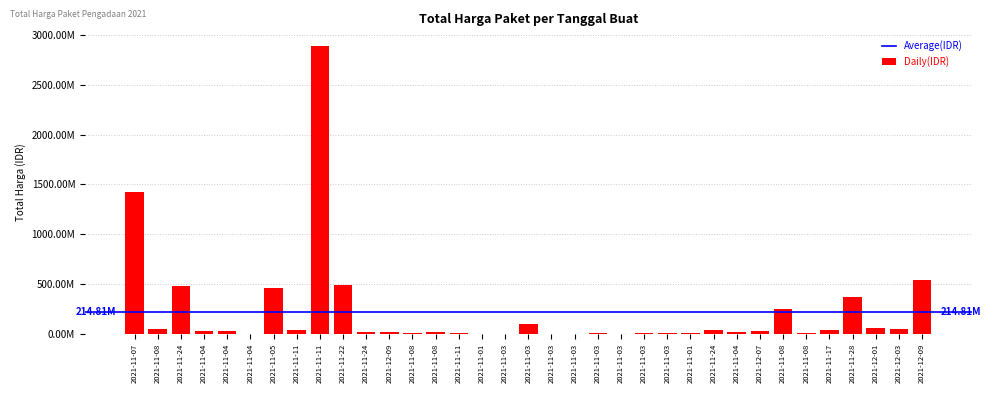

Are the bars horizontal?

No